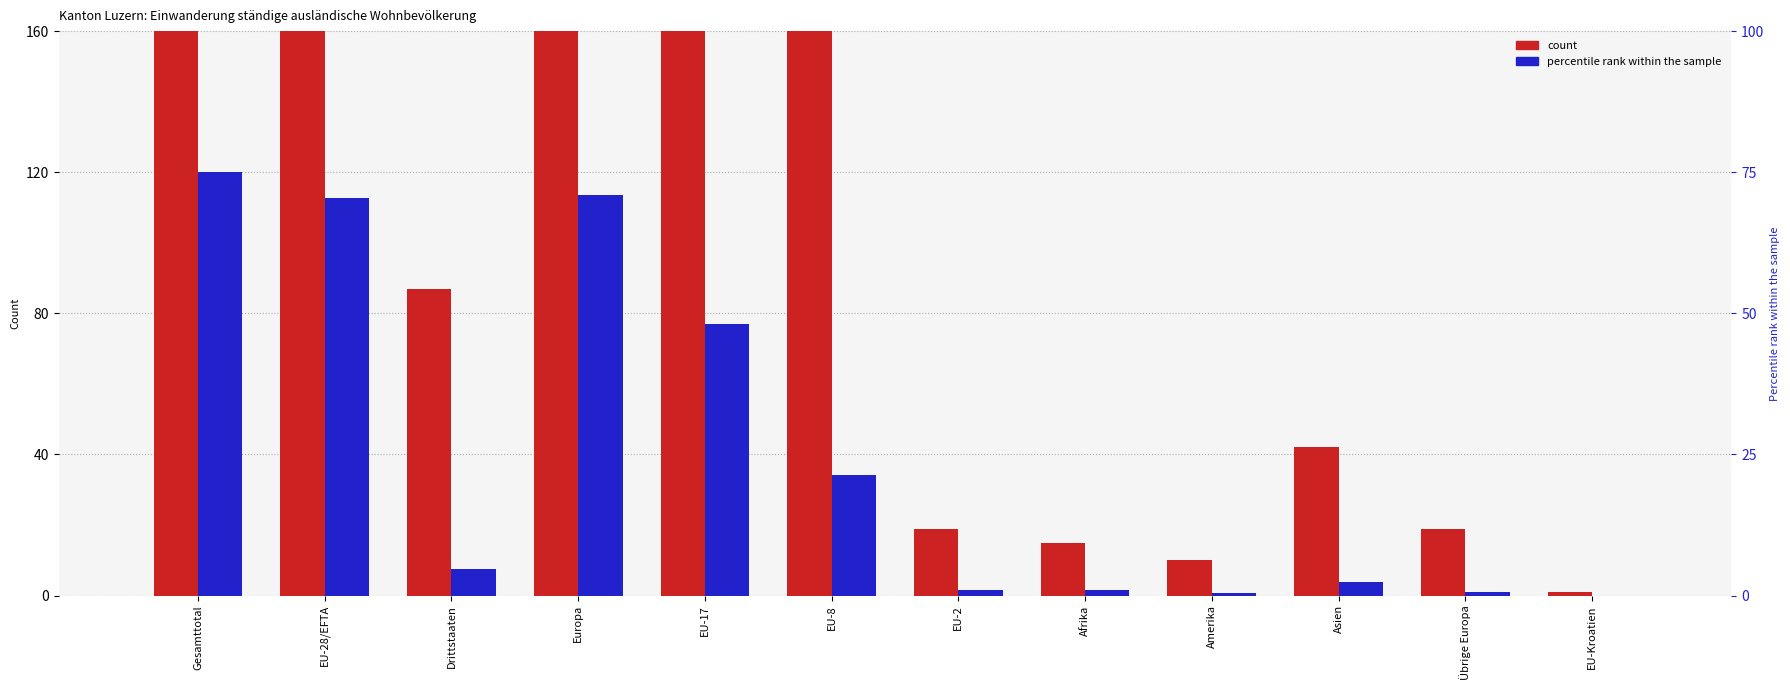

What is the label of the 2nd bar from the left?

EU-28/EFTA